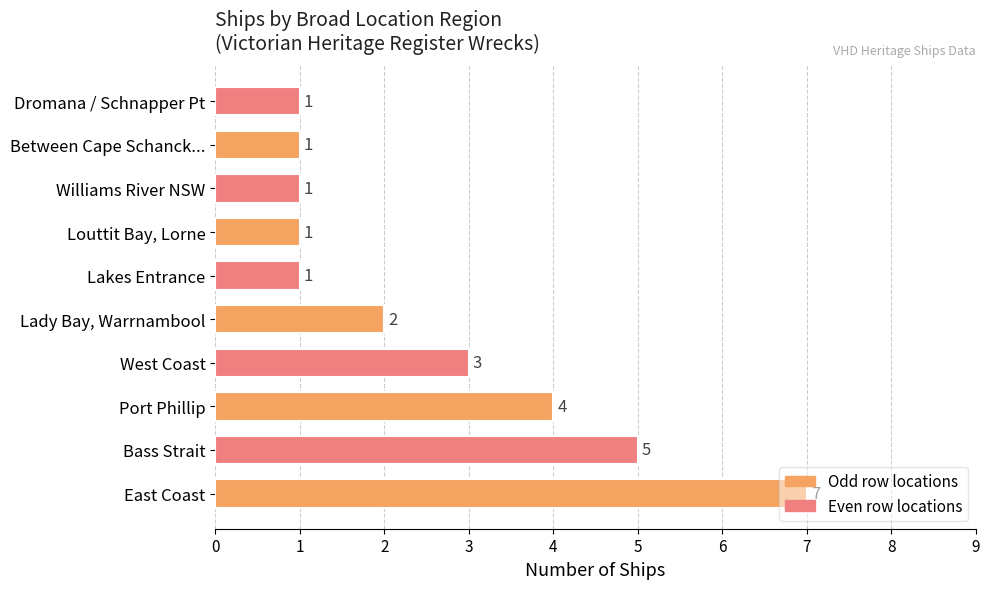

Which has a higher value, Bass Strait or East Coast?

East Coast